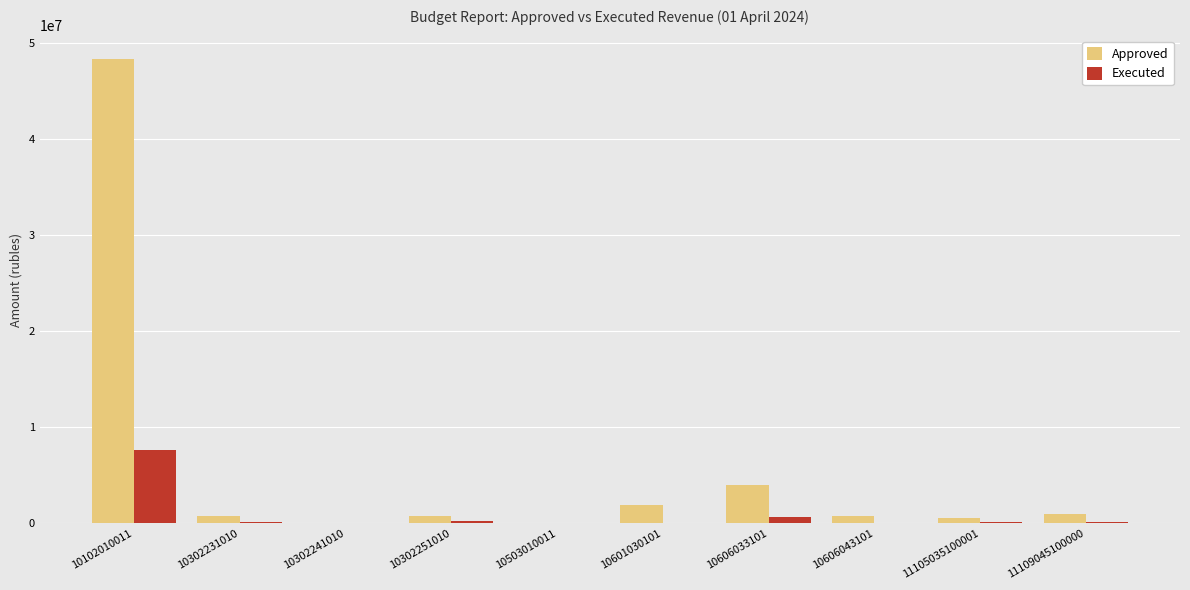

What is the maximum value for Approved?

48330500.0